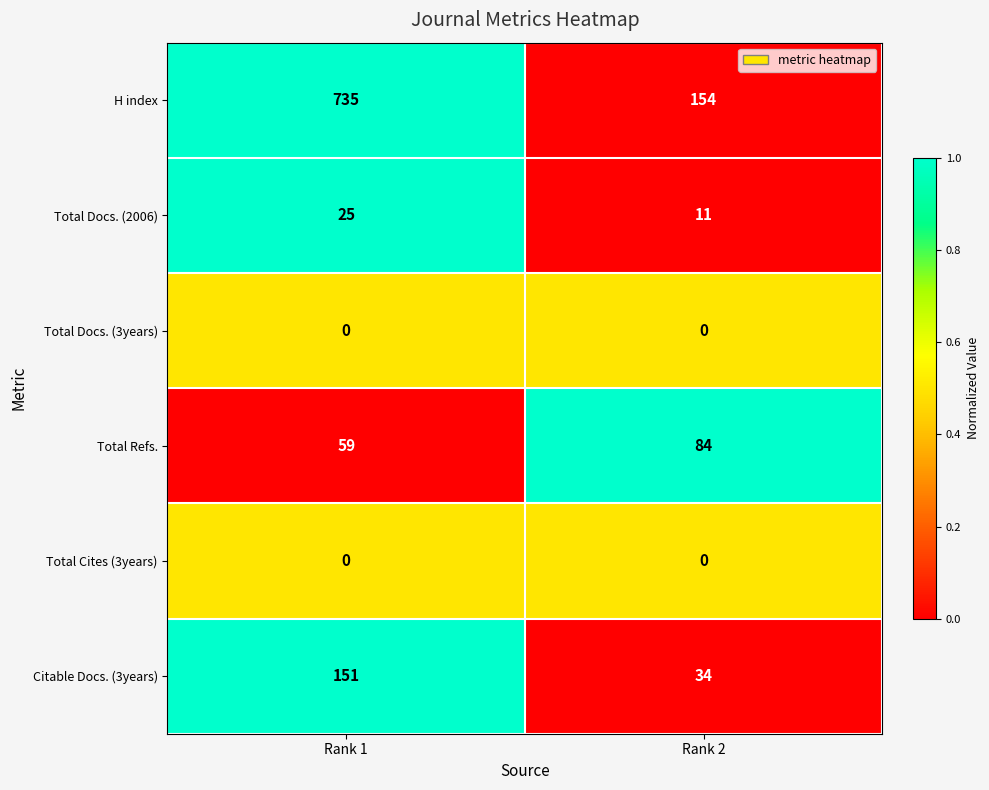

List the labels in order of Citable Docs. (3years) value, largest first.

Rank 1, Rank 2